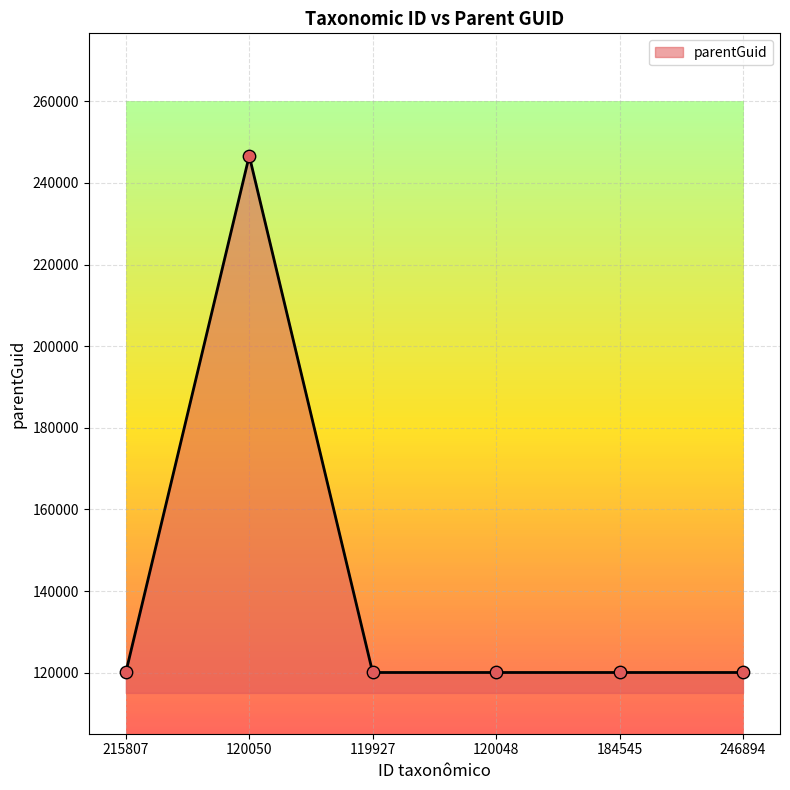

Between 119927 and 120050, which is larger?

120050